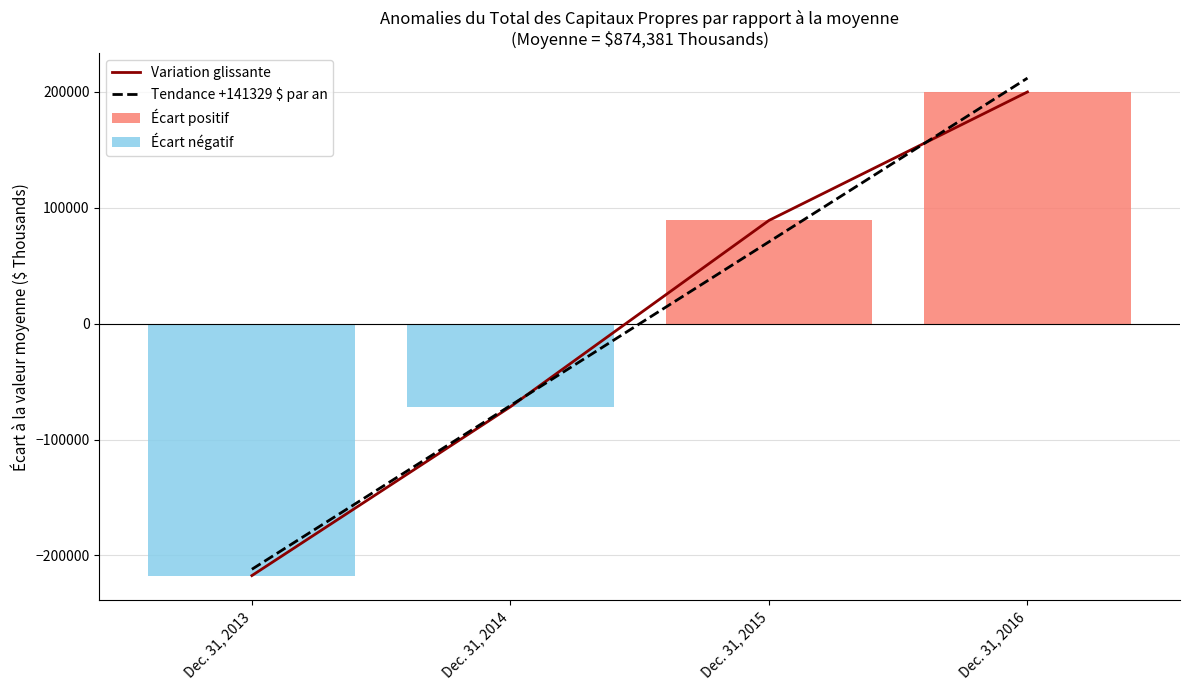

Which category has the lowest value in the Écart positif series?

Dec. 31, 2013